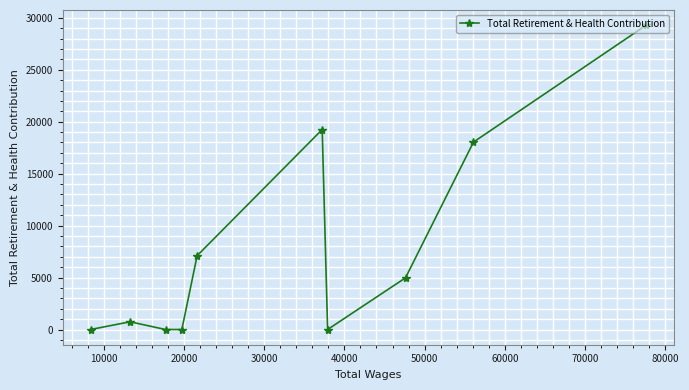

What is the greatest value displayed?

29286